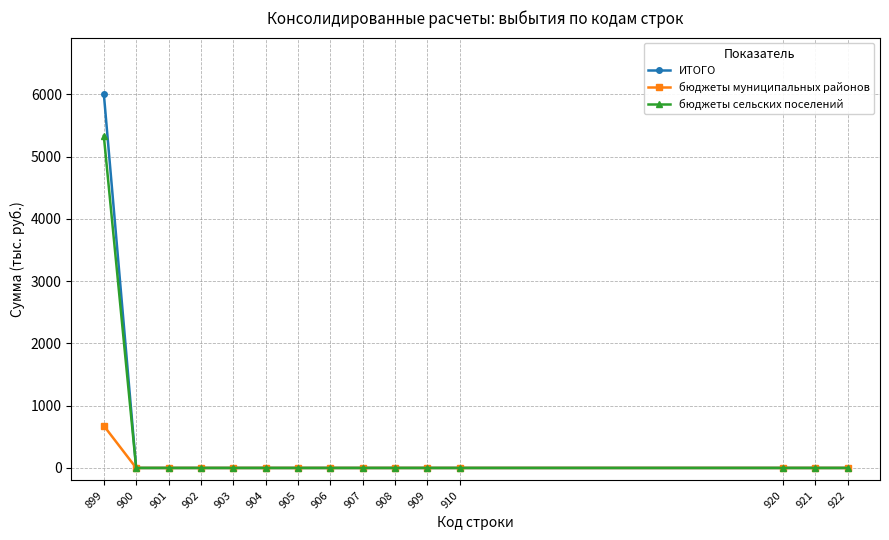

How many lines are shown in the chart?

3